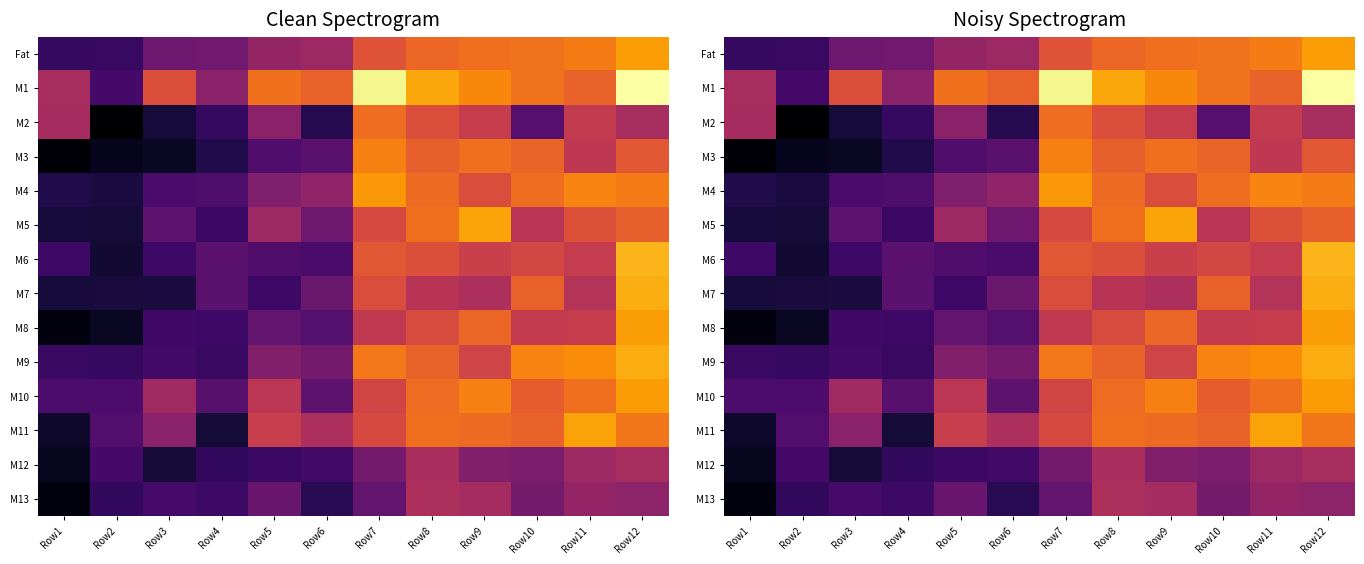

What is the difference between the maximum and minimum values in the M10 series?

24.1